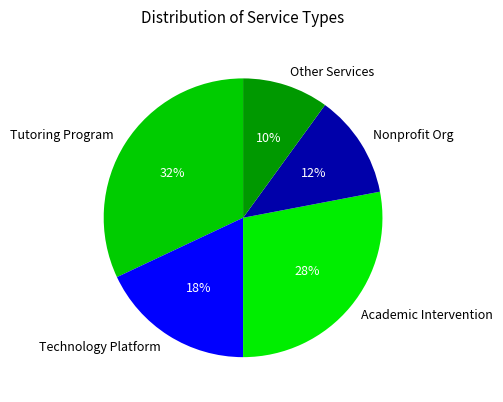

The Technology Platform slice represents 27% of the pie. True or false?

False